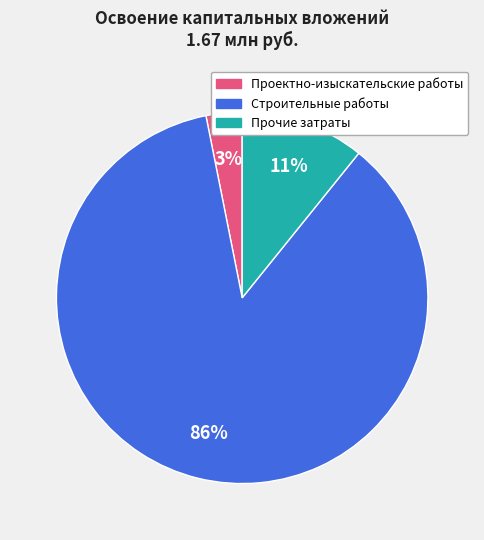

Rank the categories by value from highest to lowest.

Строительные работы, Прочие затраты, Проектно-изыскательские работы